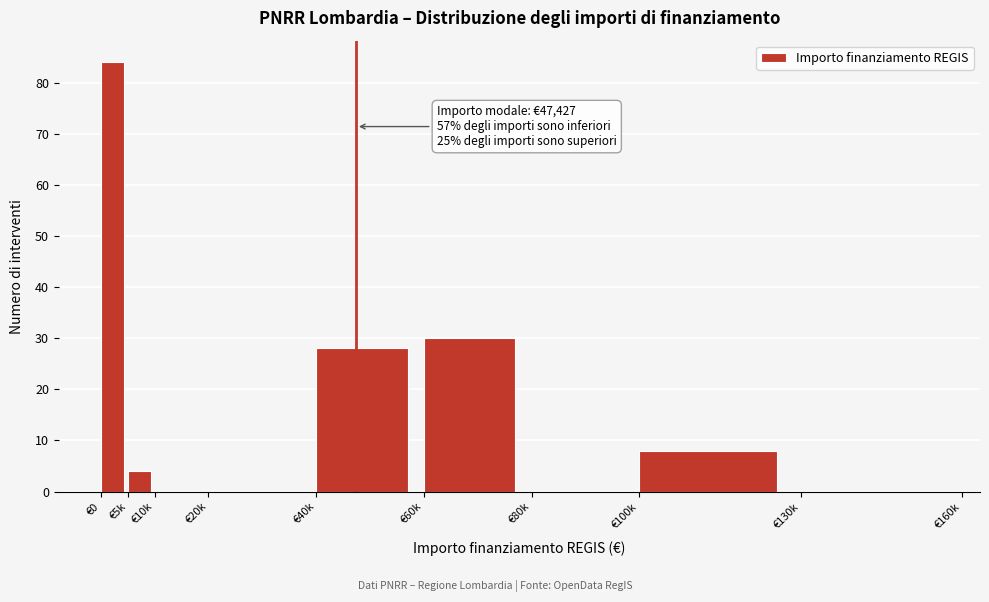

Reading left to right, what are all the values shown in this chart?

€0=84	€5k=4	€10k=0	€20k=0	€40k=28	€60k=30	€80k=0	€100k=8	€130k=0